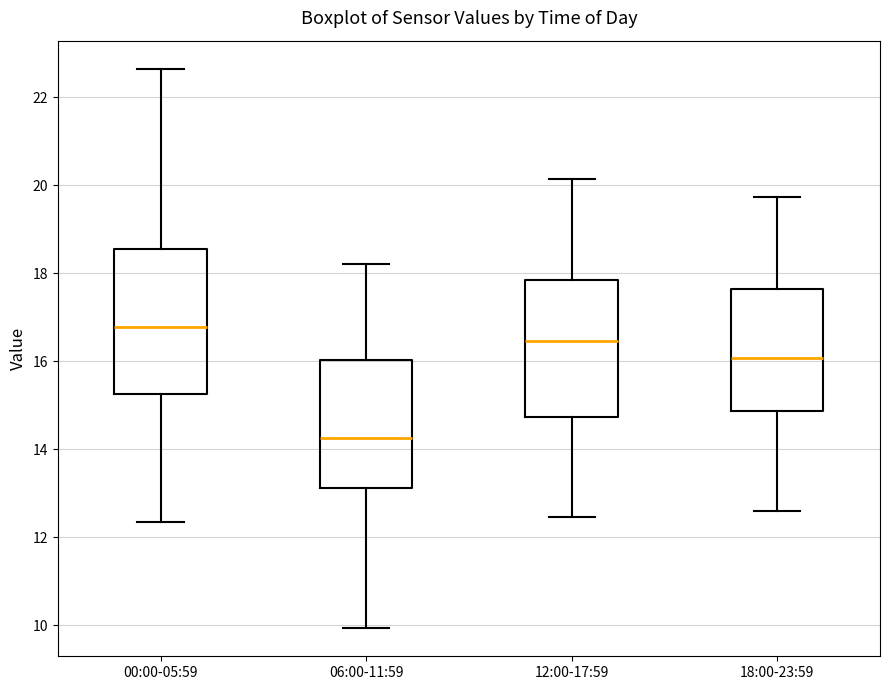

Reading left to right, transcribe this box plot: for each box, give where its median line is, the range the box spans, and where its two whiskers end, as read against the y-axis. The values are not printed on the chart, so give them approximately, as read against the axis.

00:00-05:59: median 16.8, box 15.2 to 18.6, whiskers 12.4 to 22.6
06:00-11:59: median 14.2, box 13.2 to 16.0, whiskers 10.0 to 18.2
12:00-17:59: median 16.4, box 14.8 to 17.8, whiskers 12.4 to 20.2
18:00-23:59: median 16.0, box 14.8 to 17.6, whiskers 12.6 to 19.8